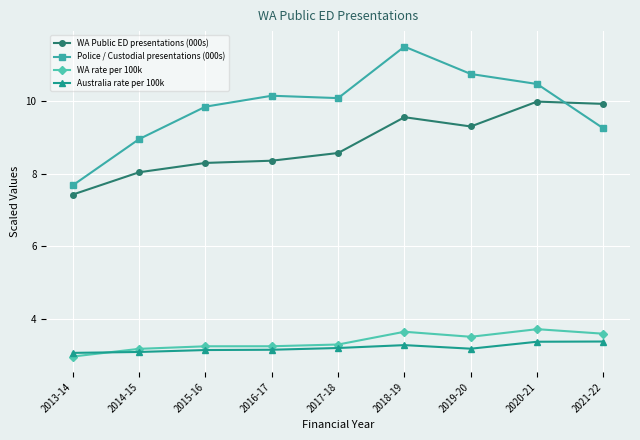

What are all the series names shown in the legend?

WA Public ED presentations (000s), Police / Custodial presentations (000s), WA rate per 100k, Australia rate per 100k